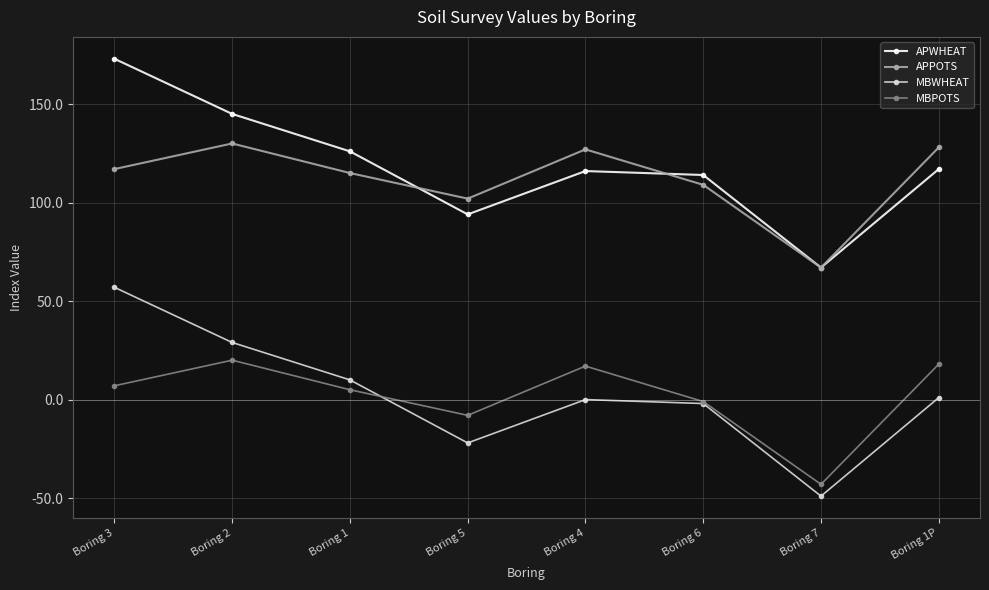

How many data points in APPOTS are less than 117?

4